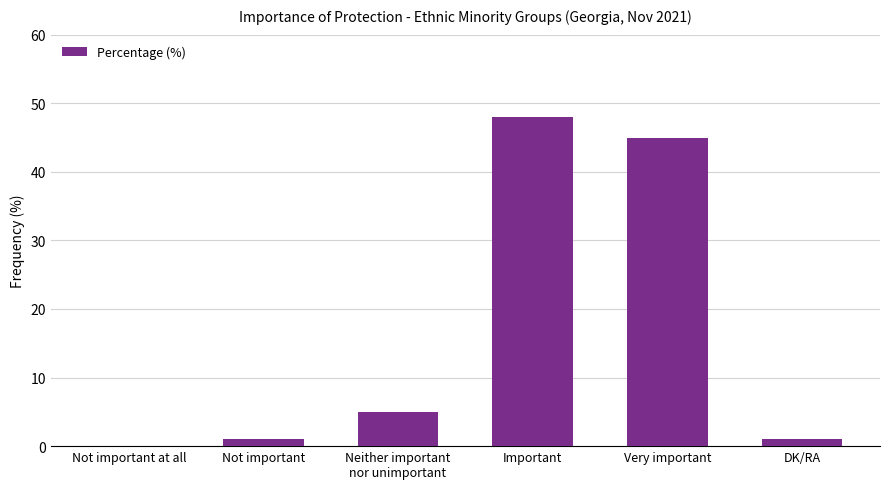

What is the ratio of the value at Very important to the value at Important?

0.9